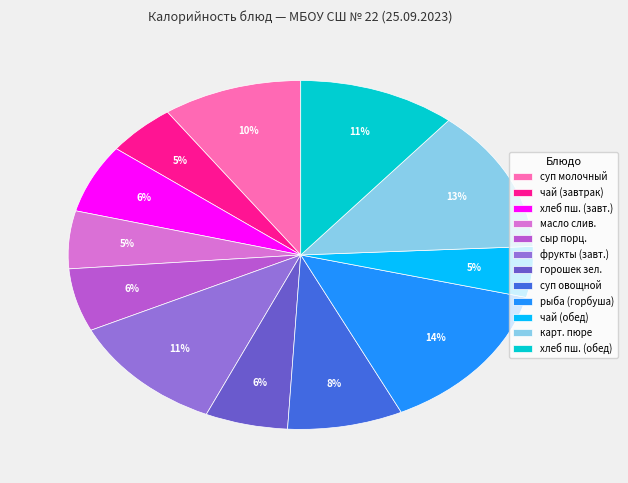

Combined, do рыба (горбуша) and чай (обед) account for over 50%?

No